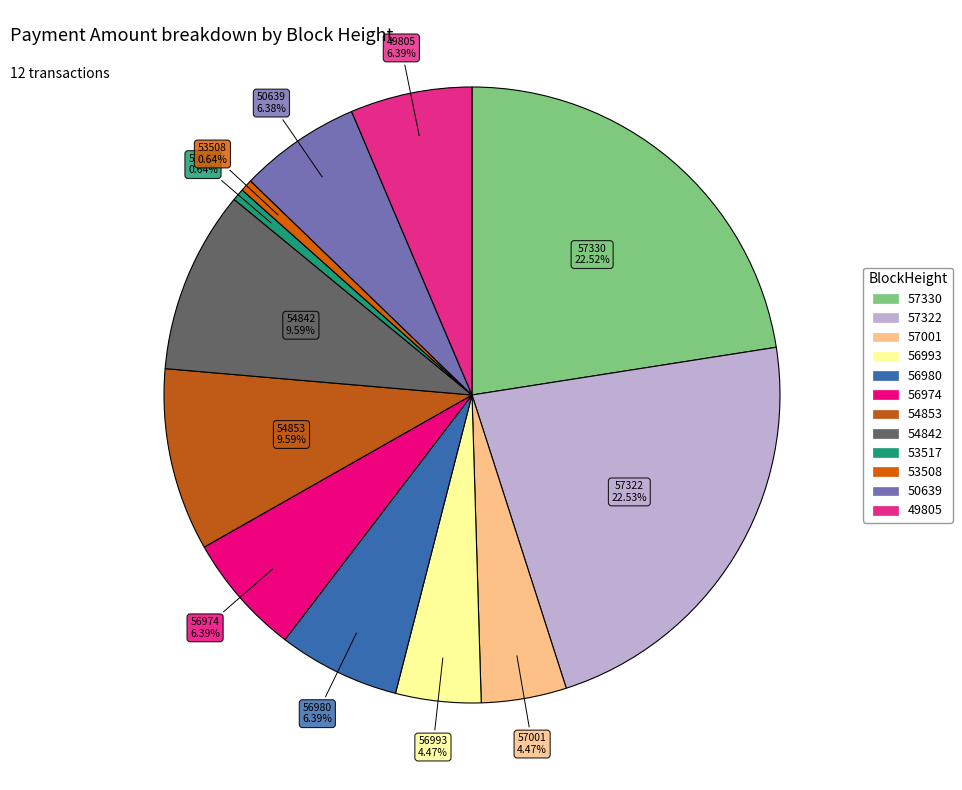

Approximately how many times larger is the value at 50639 compared to 56980?

1.0